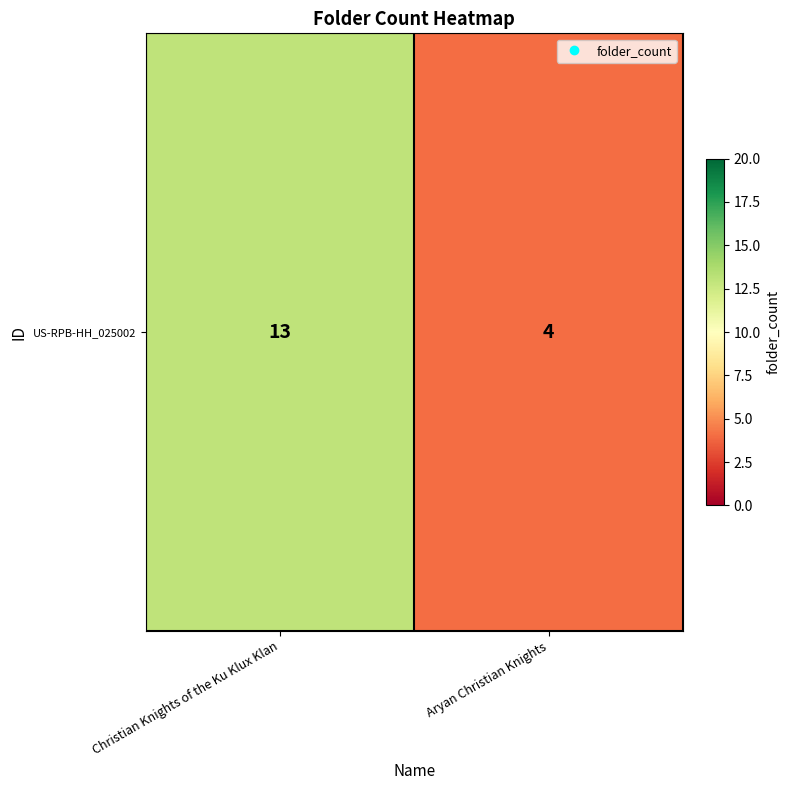

Which label corresponds to the smallest value in the chart?

Aryan Christian Knights